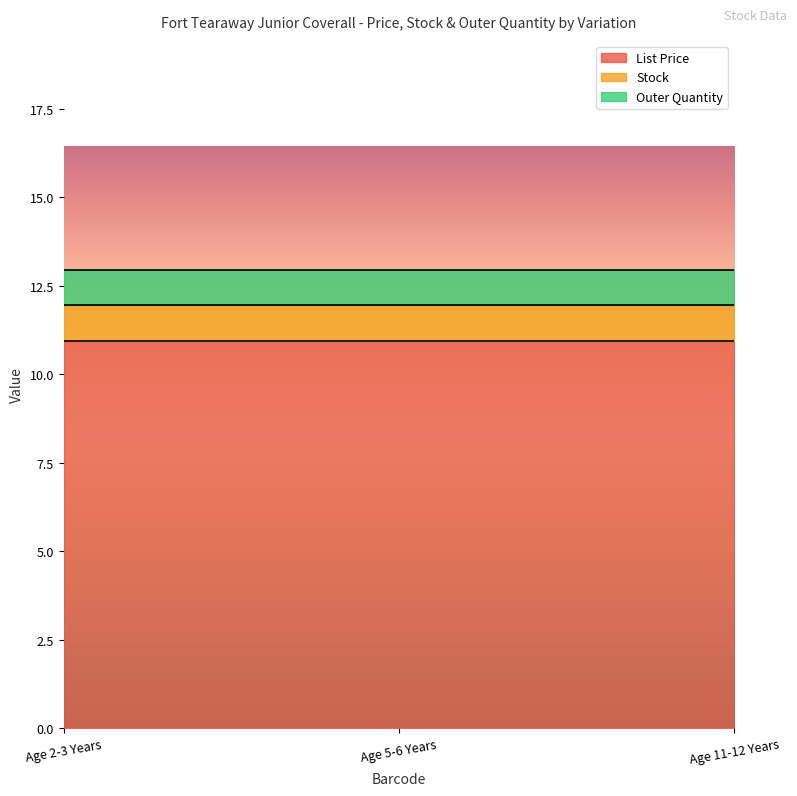

What are all the series names shown in the legend?

List Price, Stock, Outer Quantity